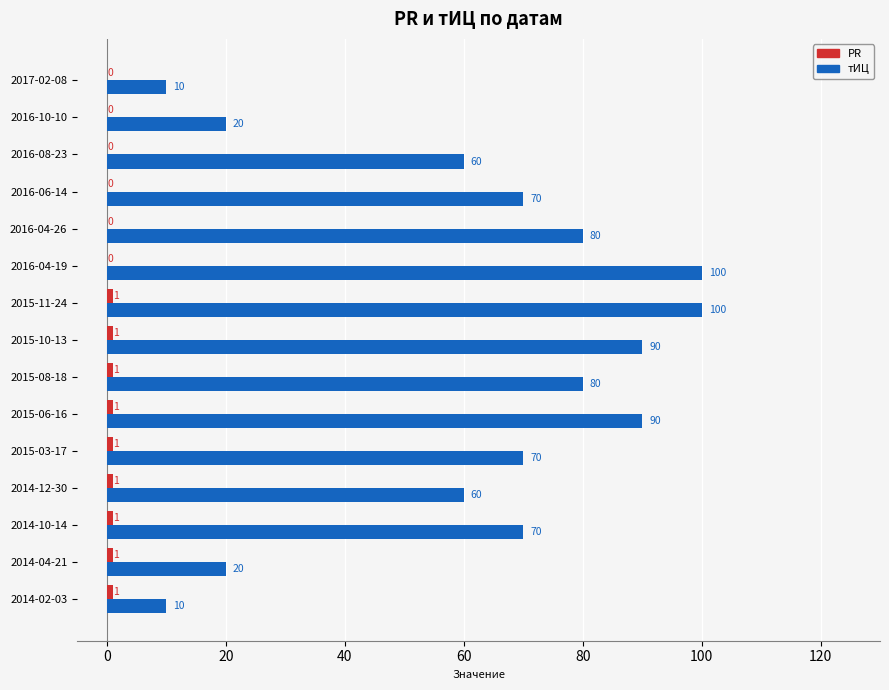

Which series has the widest spread of values?

тИЦ